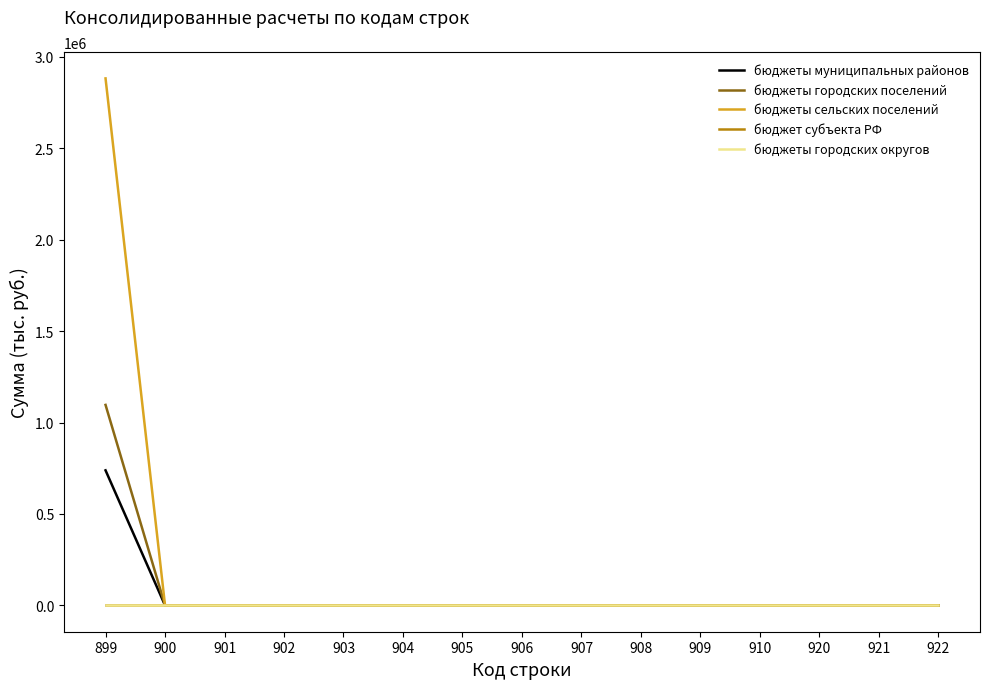

The value of бюджеты городских поселений at 910 is 0.0. True or false?

True